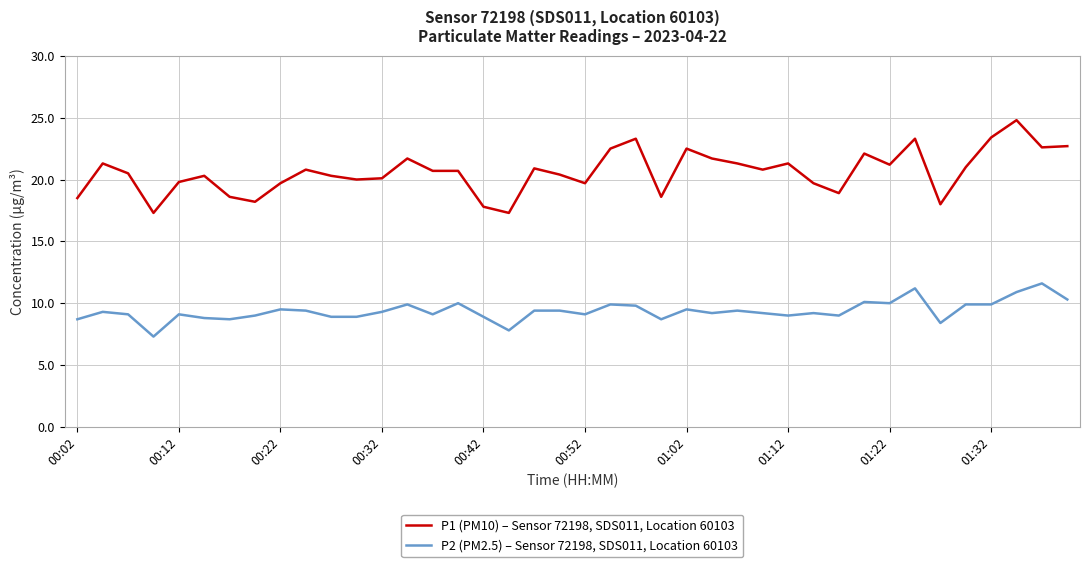

True or false: P2 (PM2.5) – Sensor 72198, SDS011, Location 60103 and P1 (PM10) – Sensor 72198, SDS011, Location 60103 cross at least once.

False